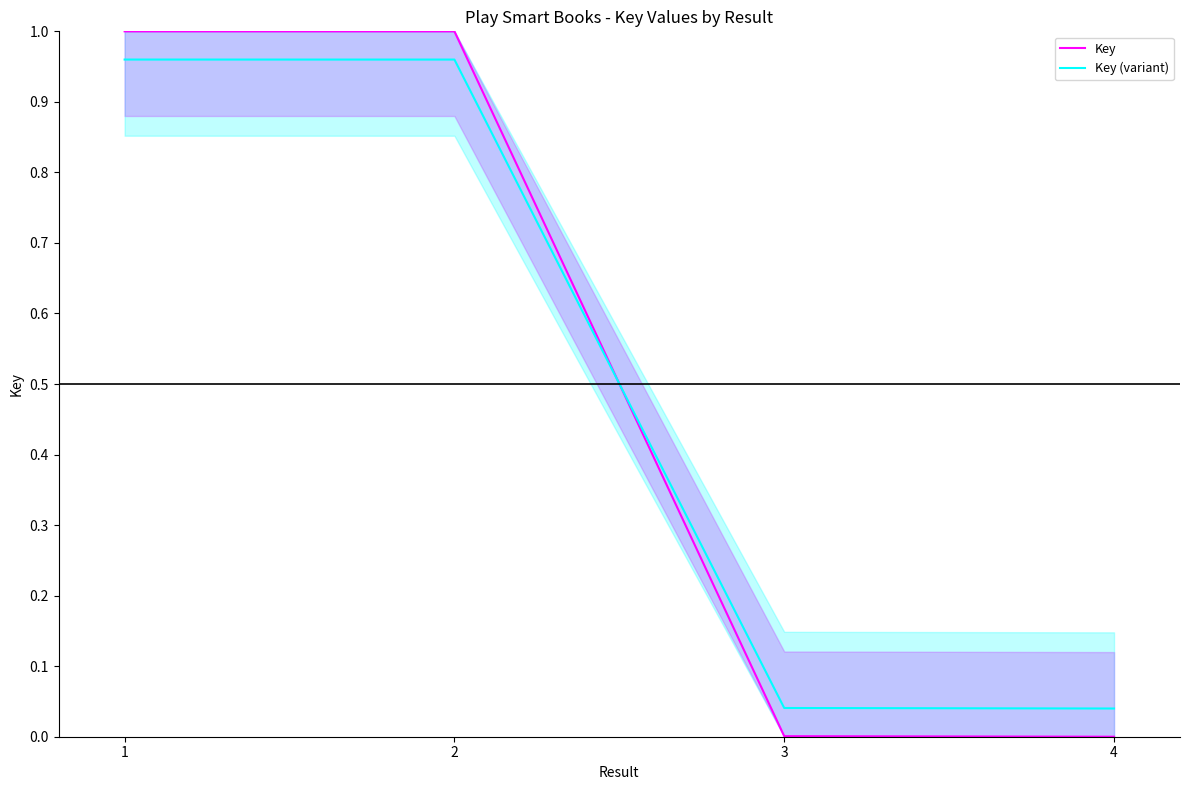

After their last crossing, which series has the higher values: Key or Key (variant)?

Key (variant)